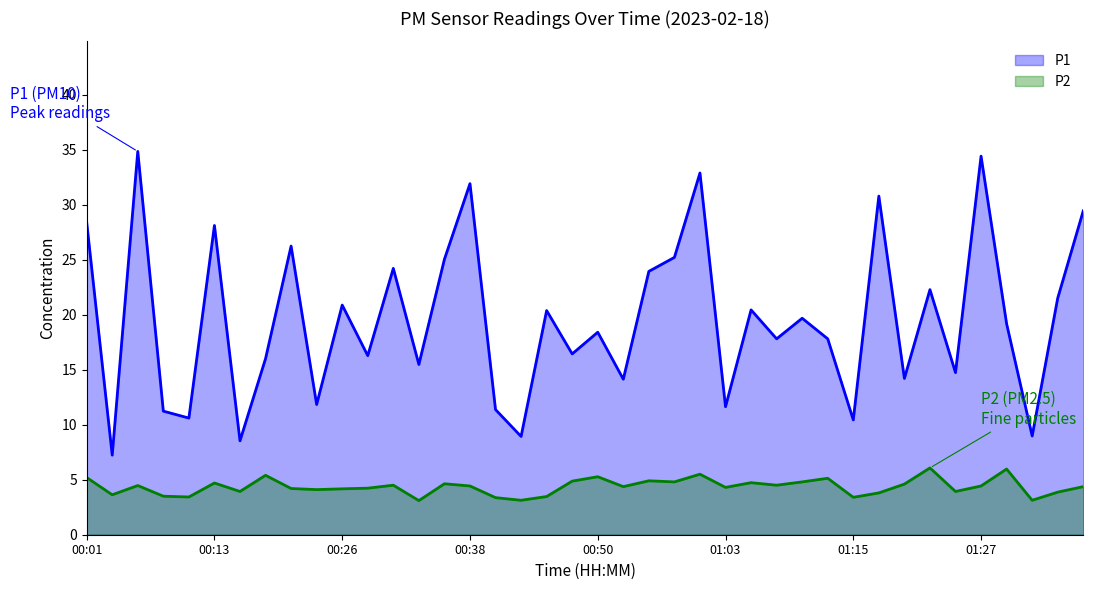

True or false: P1 and P2 cross at least once.

False